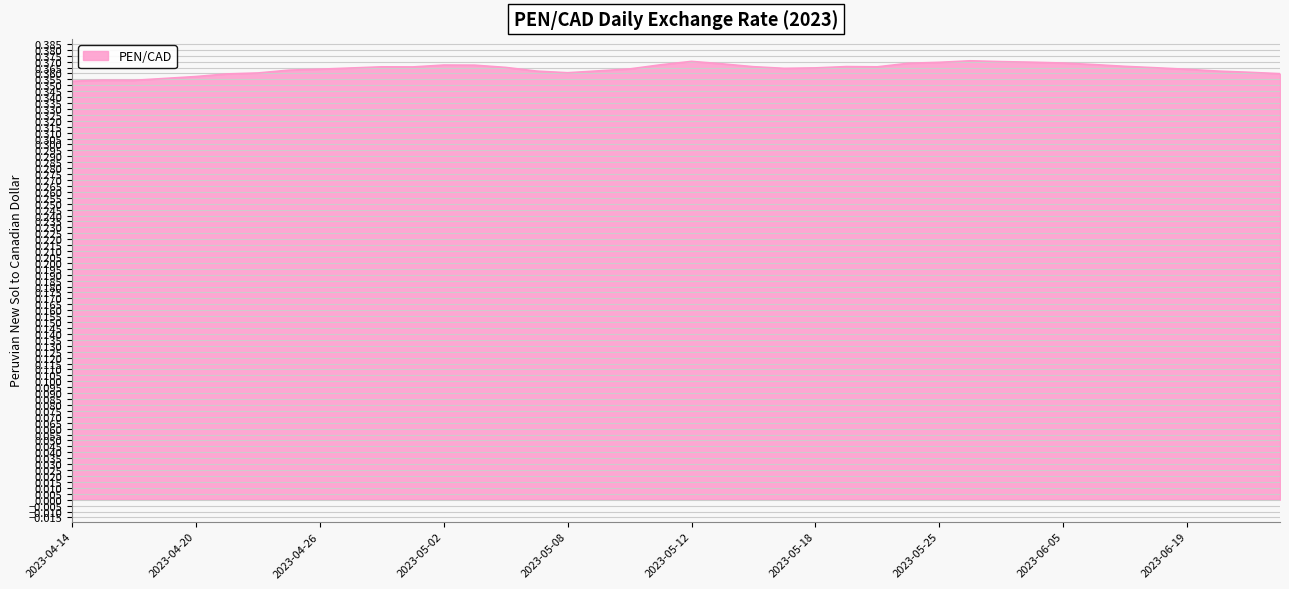

How many lines are shown in the chart?

1